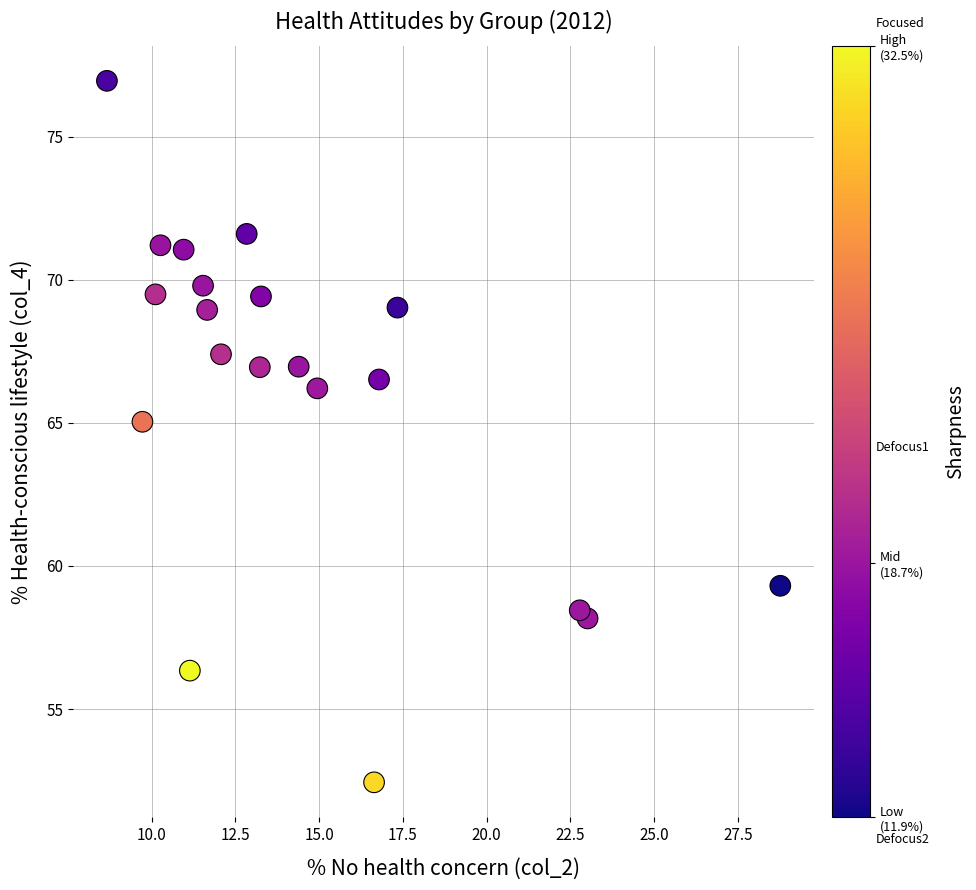

What is the range of Y values (max minus min)?

24.5